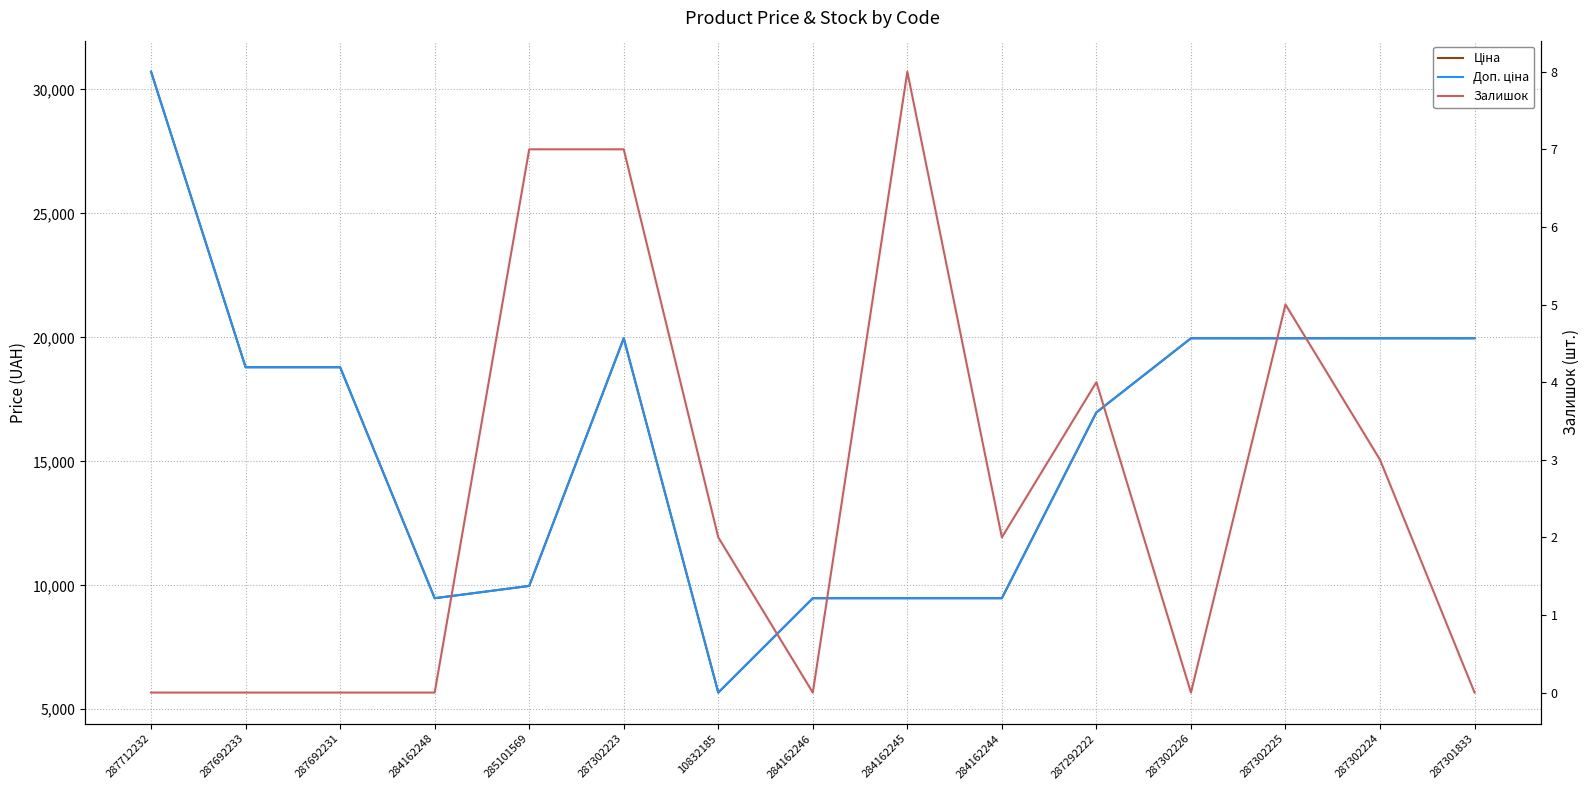

Is the value of Доп. ціна at 287302224 greater than the value of Ціна at 10832185?

Yes